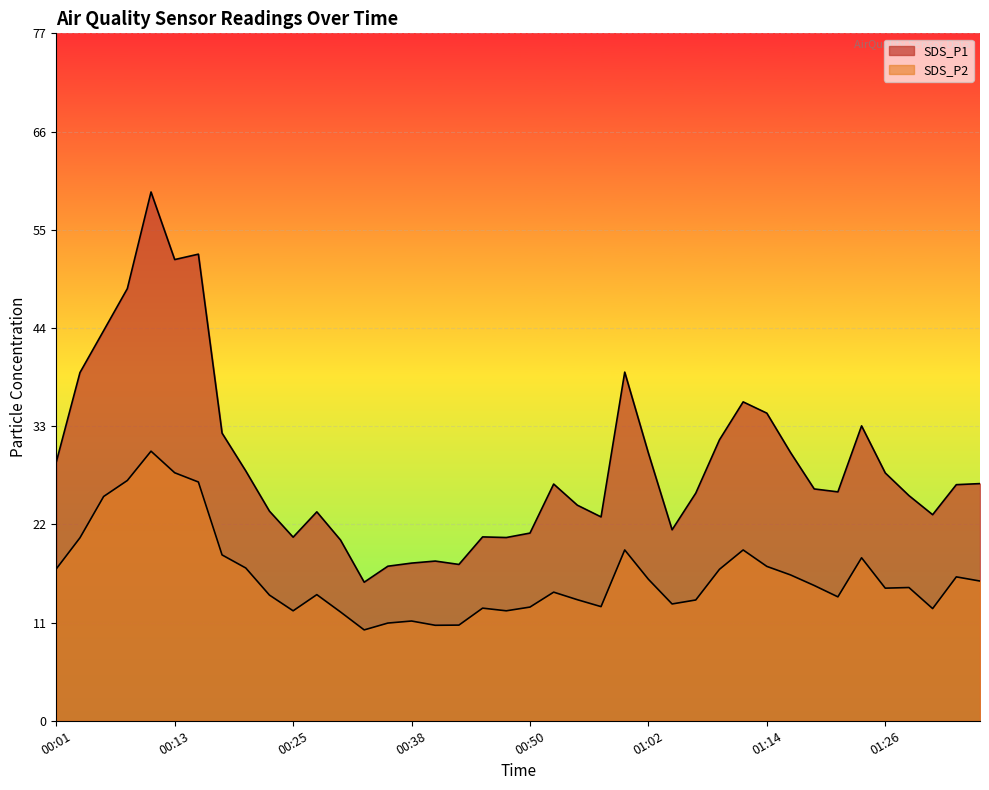

Is the value of SDS_P1 at 01:36 greater than the value of SDS_P2 at 01:09?

Yes